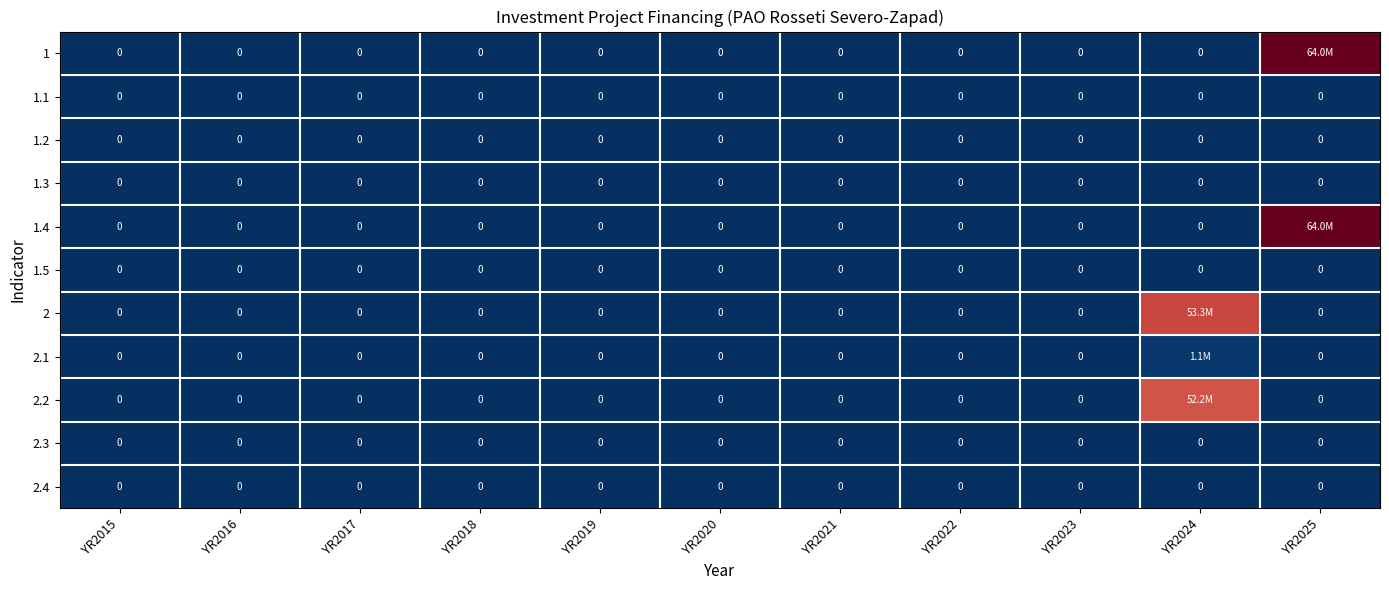

Count the number of categories in the chart.

11